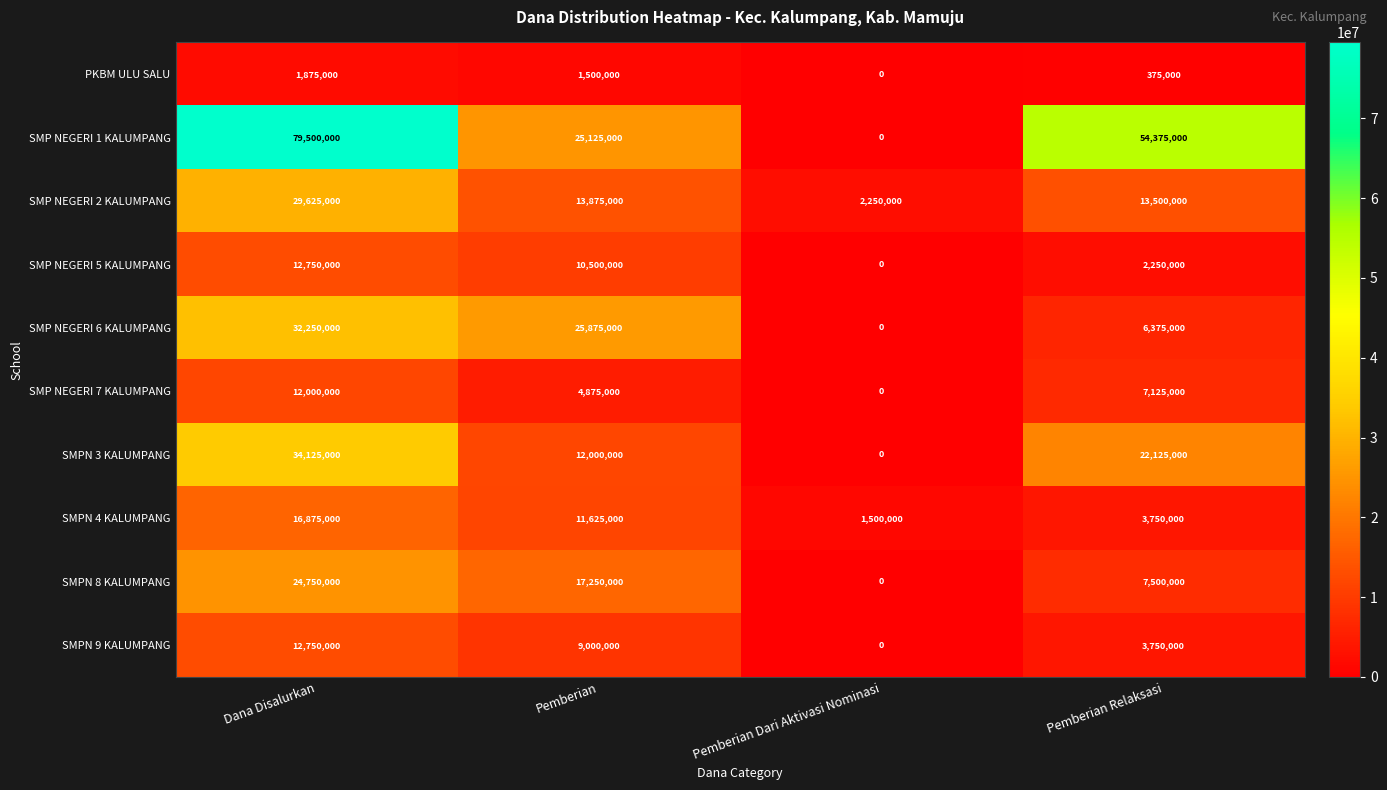

What is the difference between the SMPN 9 KALUMPANG values at Dana Disalurkan and Pemberian Relaksasi?

9000000